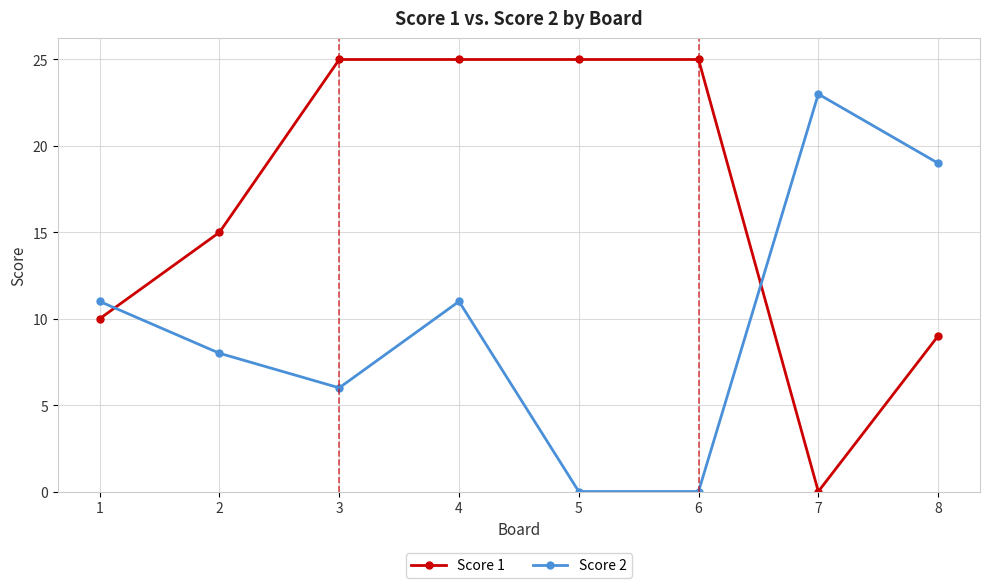

What are all the series names shown in the legend?

Score 1, Score 2